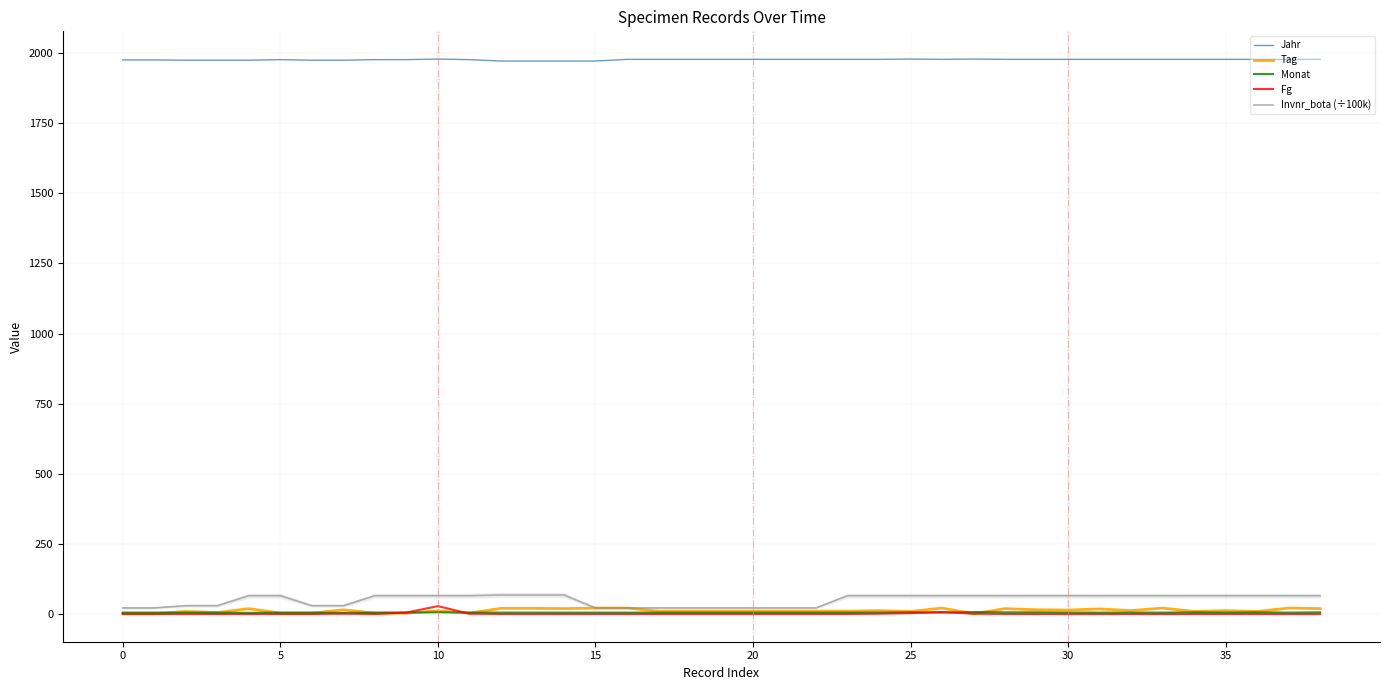

True or false: Fg has more than 0 points higher than both neighbors.

True